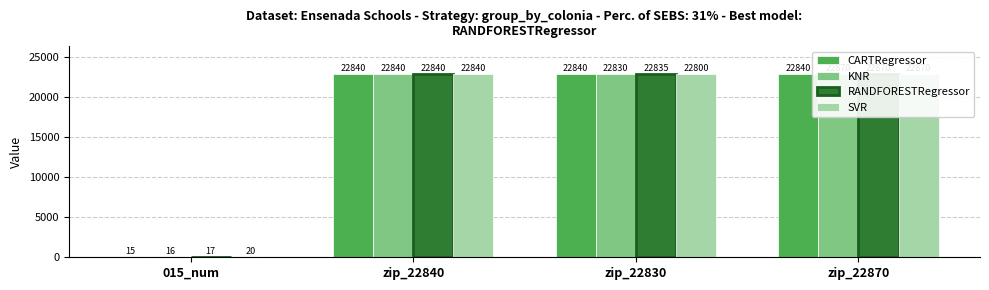

How many bars are there in each group?

4